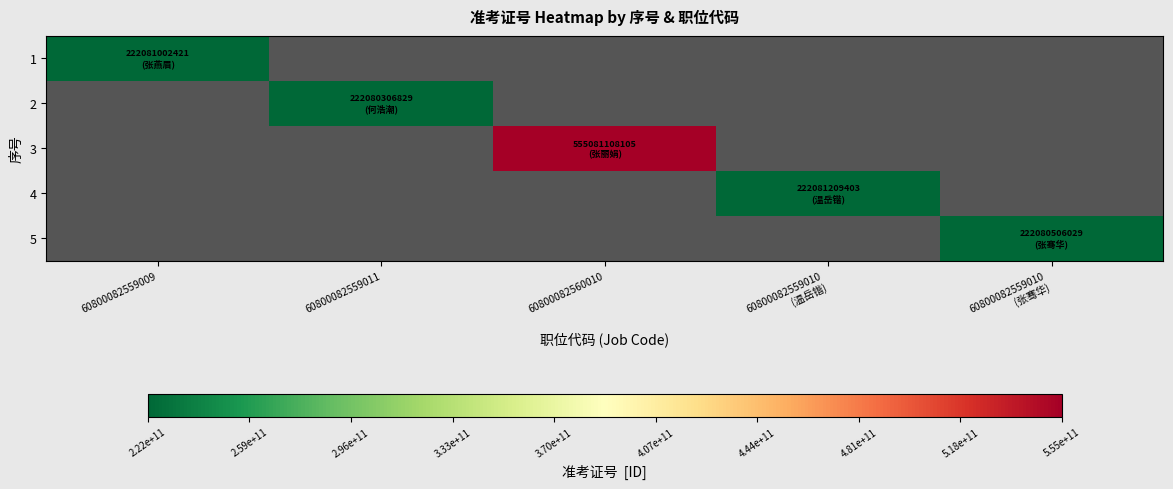

Reading left to right, transcribe all the data shown in this chart.

1: 60800082559009=222081002421	60800082559011=0	60800082560010=0	60800082559010
(温岳锴)=0	60800082559010
(张骞华)=0
2: 60800082559009=0	60800082559011=222080306829	60800082560010=0	60800082559010
(温岳锴)=0	60800082559010
(张骞华)=0
3: 60800082559009=0	60800082559011=0	60800082560010=555081108105	60800082559010
(温岳锴)=0	60800082559010
(张骞华)=0
4: 60800082559009=0	60800082559011=0	60800082560010=0	60800082559010
(温岳锴)=222081209403	60800082559010
(张骞华)=0
5: 60800082559009=0	60800082559011=0	60800082560010=0	60800082559010
(温岳锴)=0	60800082559010
(张骞华)=222080506029